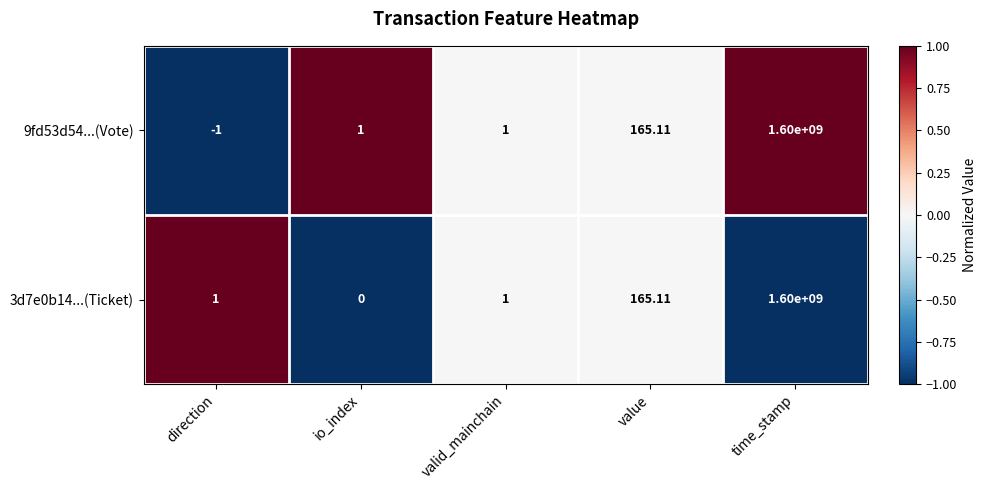

Which category has the lowest value across all series?

direction